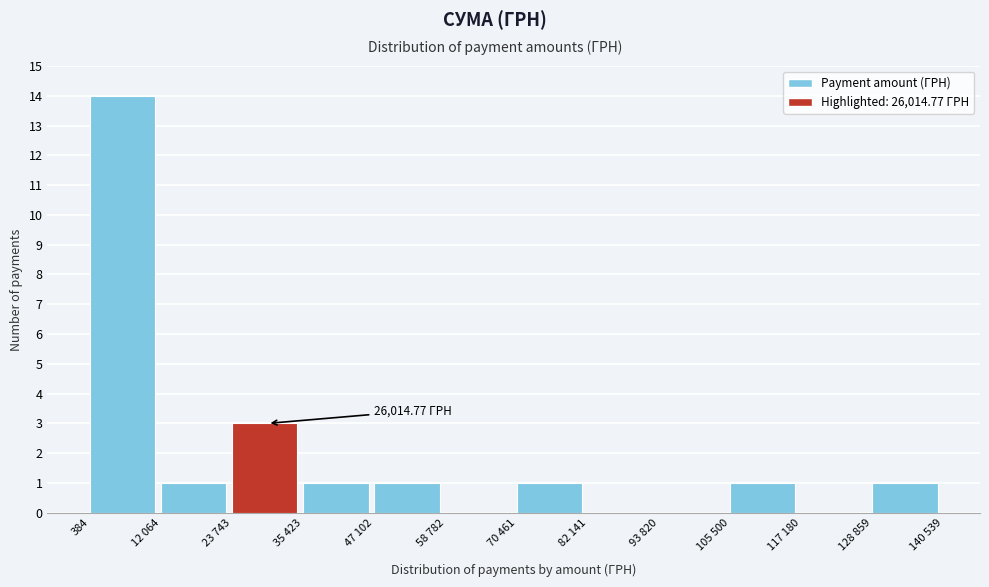

Which has a higher value, 35 423 or 117 180?

35 423